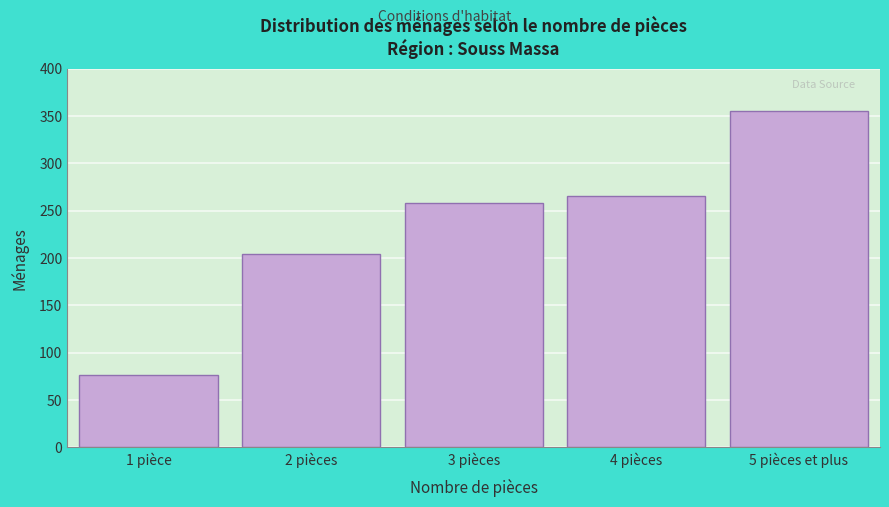

Reading left to right, what are all the values shown in this chart?

77	204	258	266	355